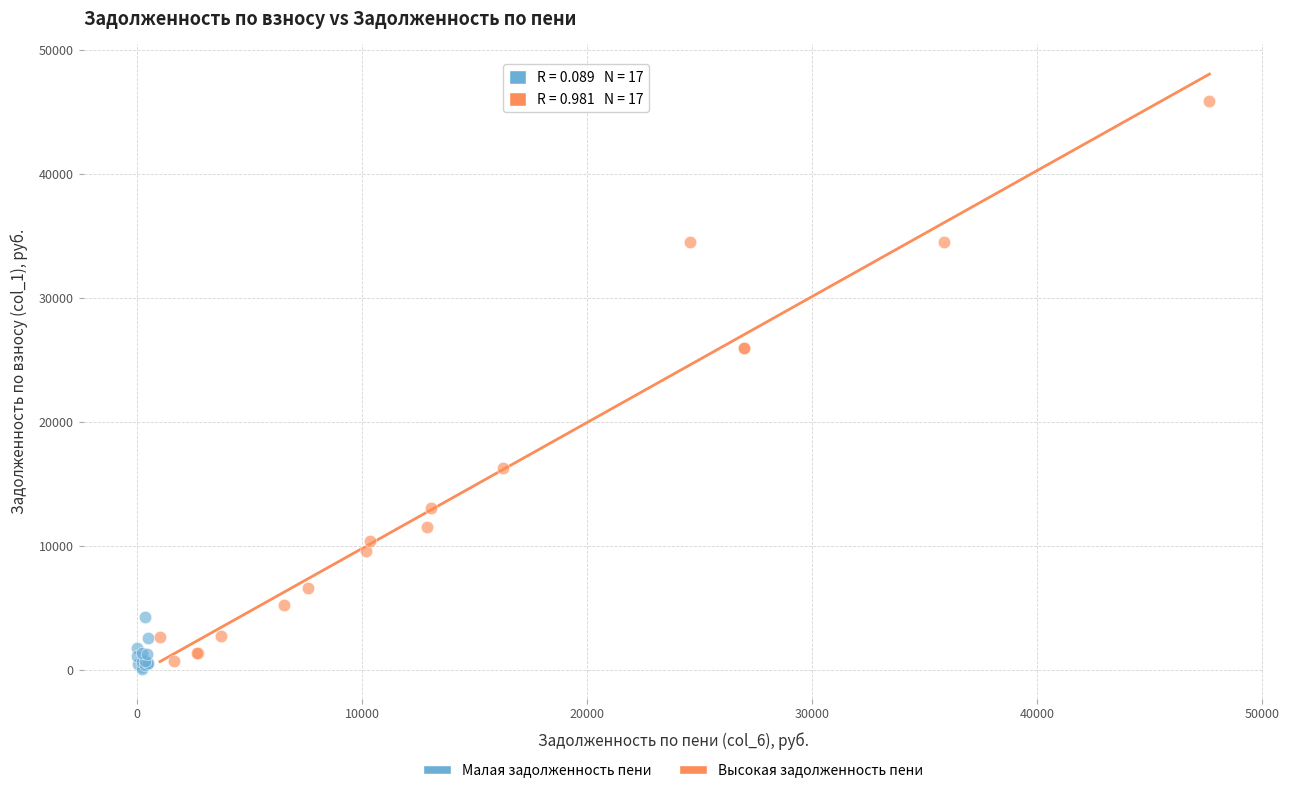

Which series reaches the maximum Y coordinate?

Высокая задолженность пени